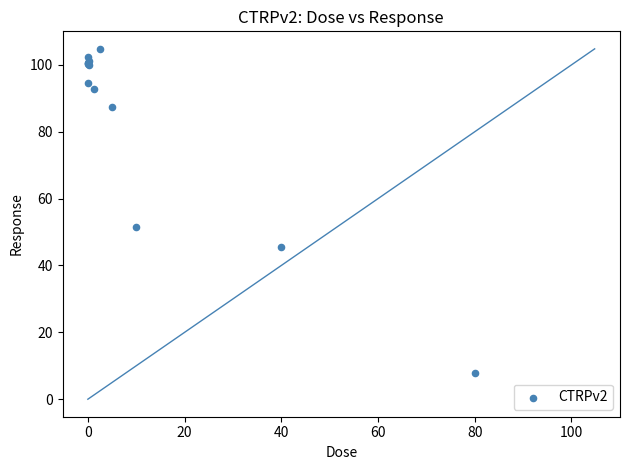

What Y value in the scatter plot is closest to 56?

51.5